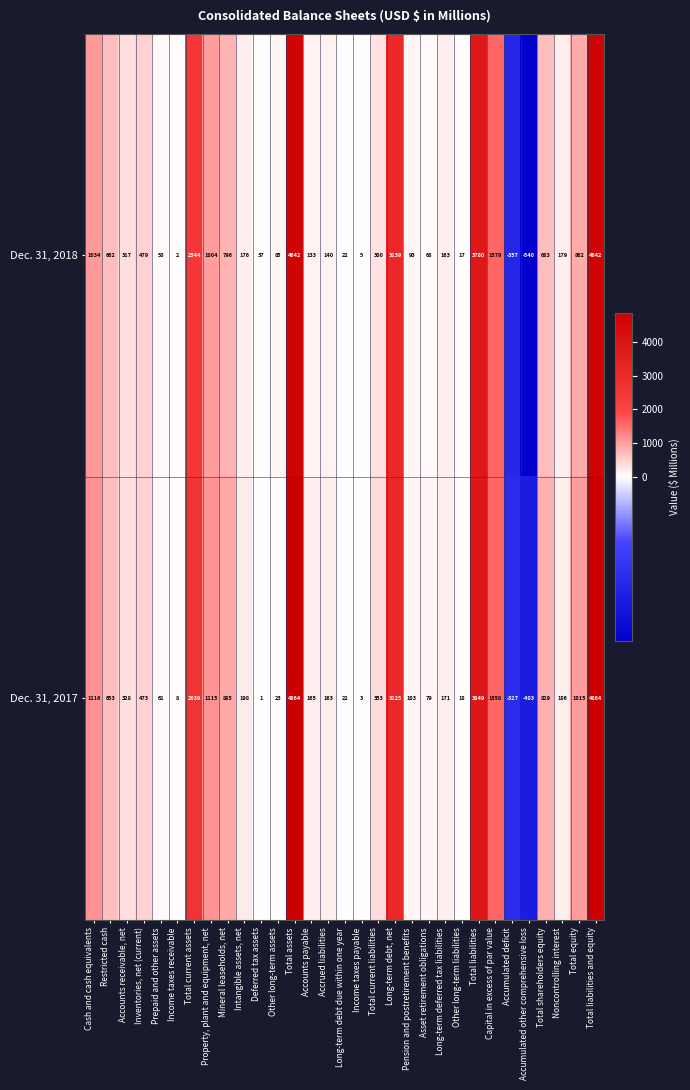

Which category has the lowest value across all series?

Accumulated other comprehensive loss